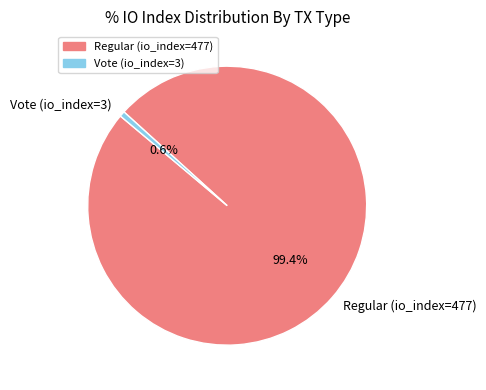

To the nearest percent, what portion does Regular (io_index=477) represent?

99%